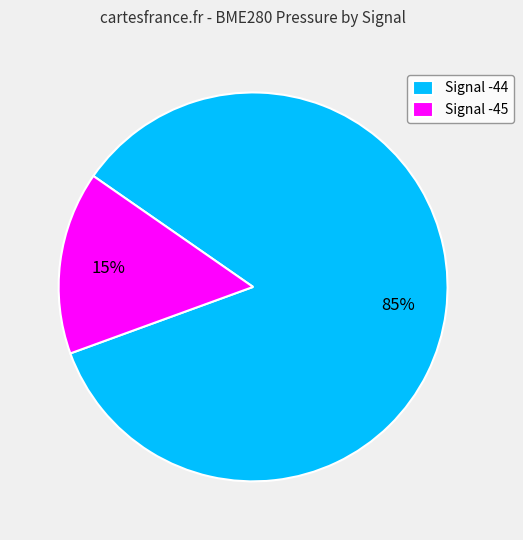

Which category has the biggest portion of the pie?

Signal -44